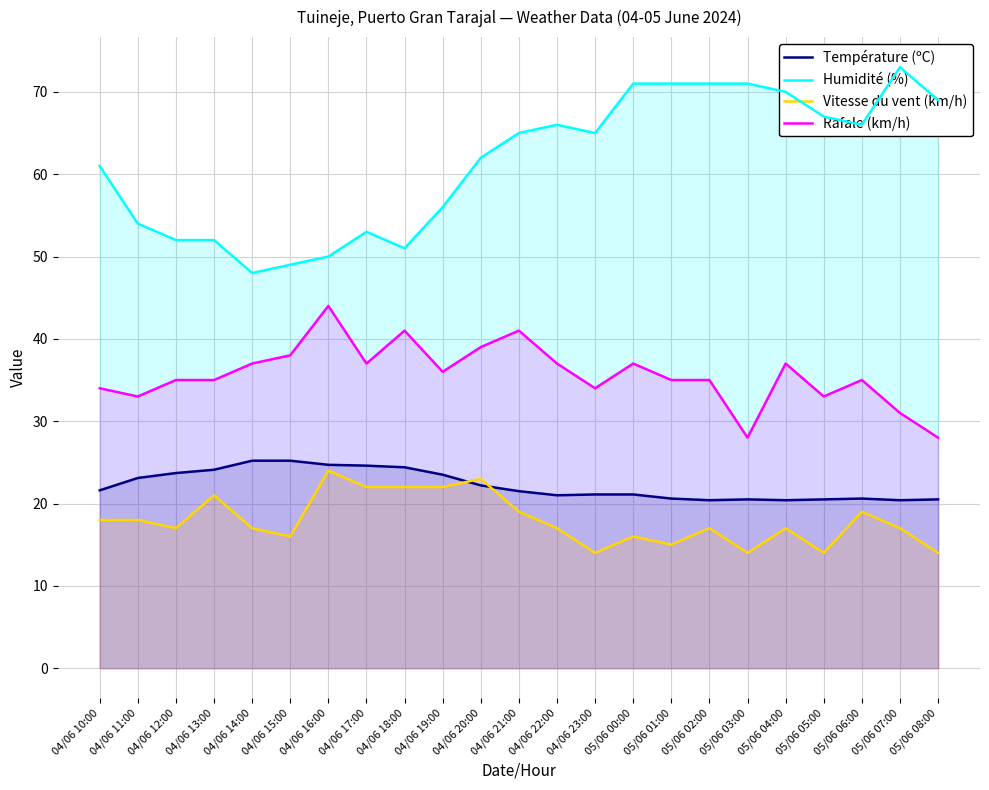

What are all the series names shown in the legend?

Température (ºC), Humidité (%), Vitesse du vent (km/h), Rafale (km/h)